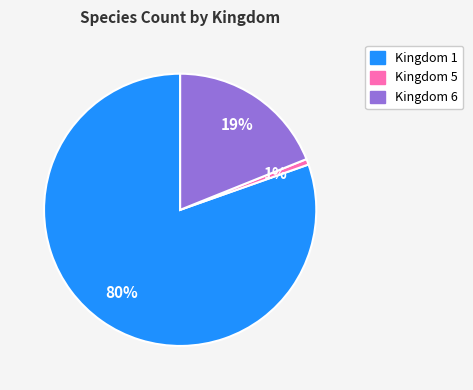

Is there a majority slice in this chart?

Yes